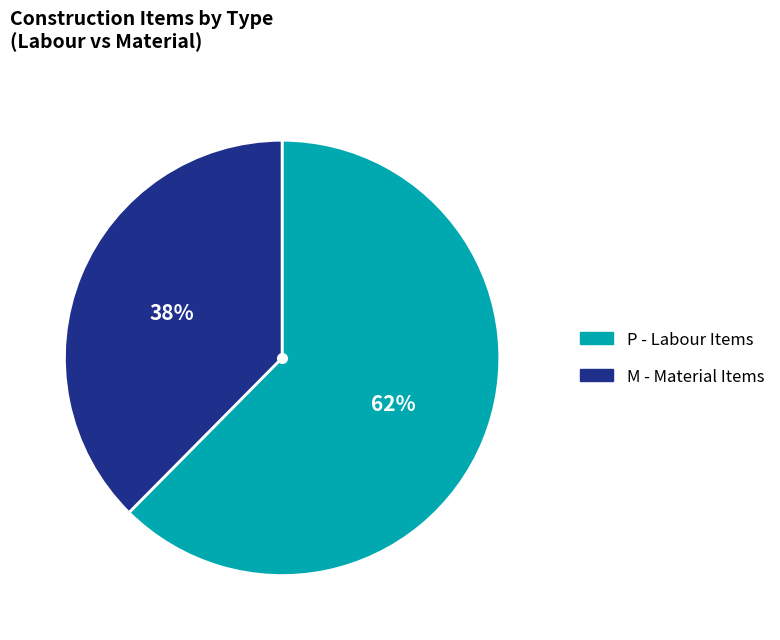

How many segments does this pie chart have?

2